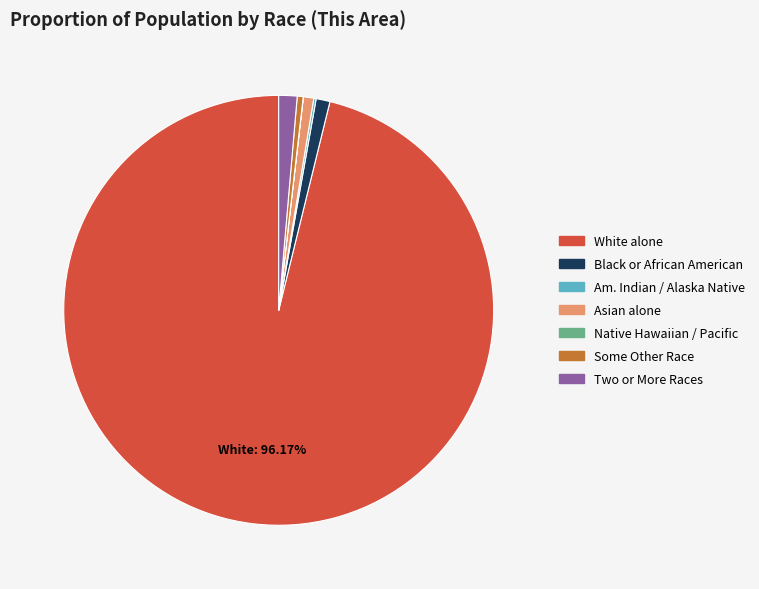

Is there a majority slice in this chart?

Yes